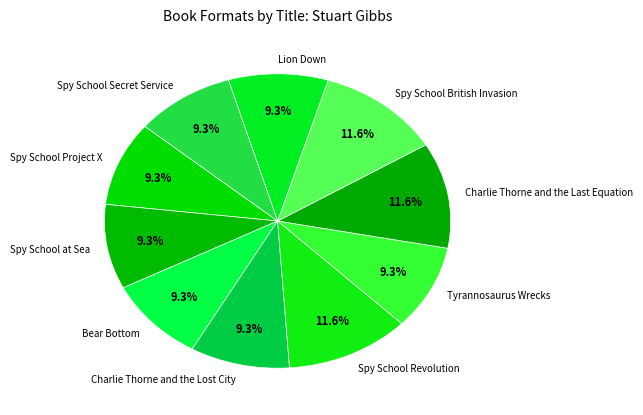

How much of the chart is everything except Charlie Thorne and the Lost City?

90.7%